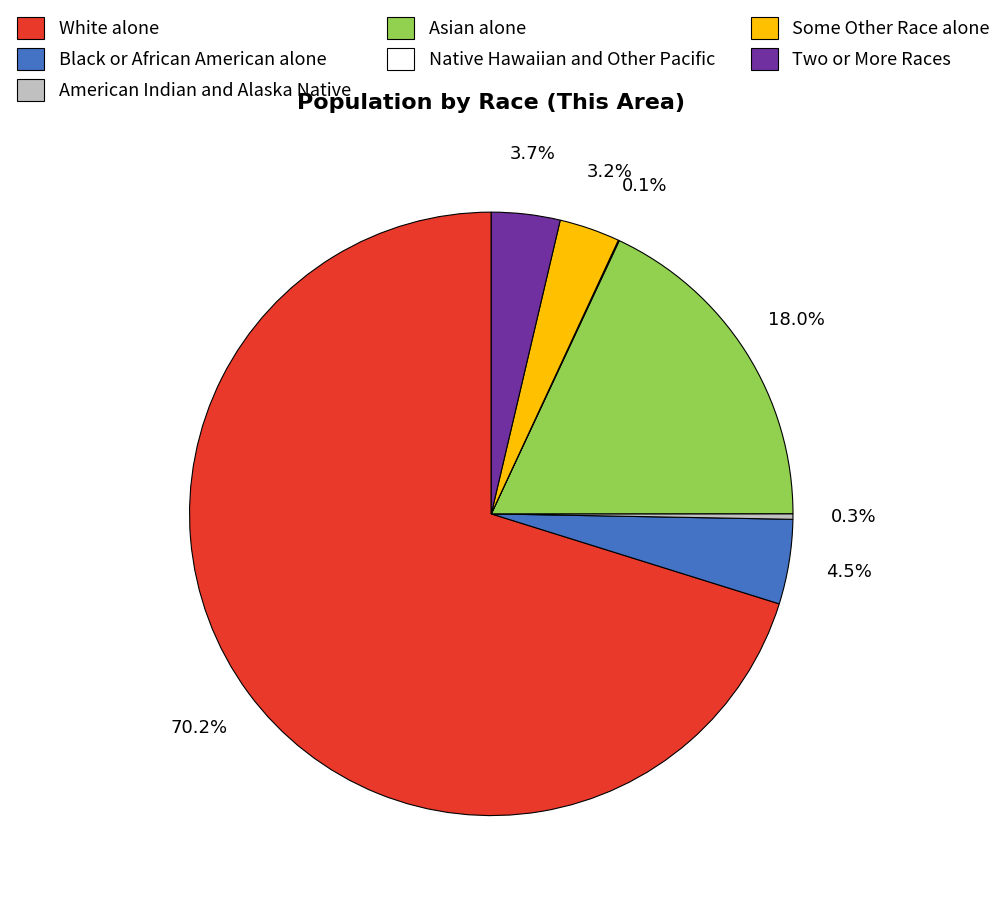

Does any single category account for the majority?

Yes